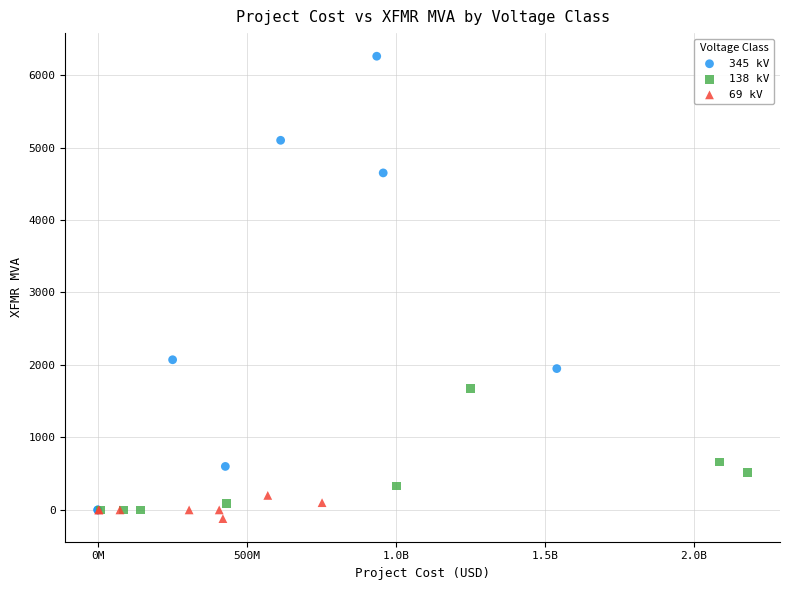

Which series has the largest Y range (max minus min)?

345 kV